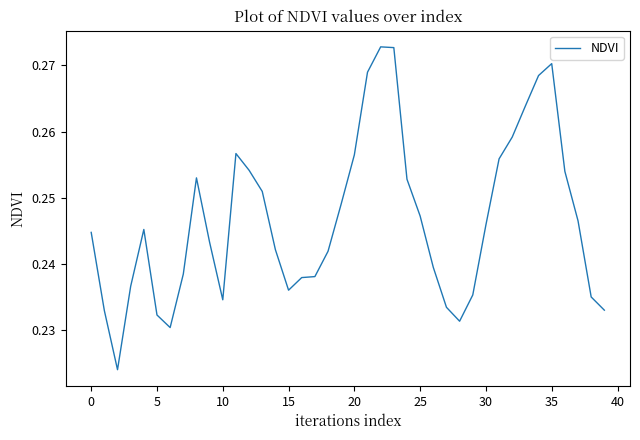

How many lines are shown in the chart?

1